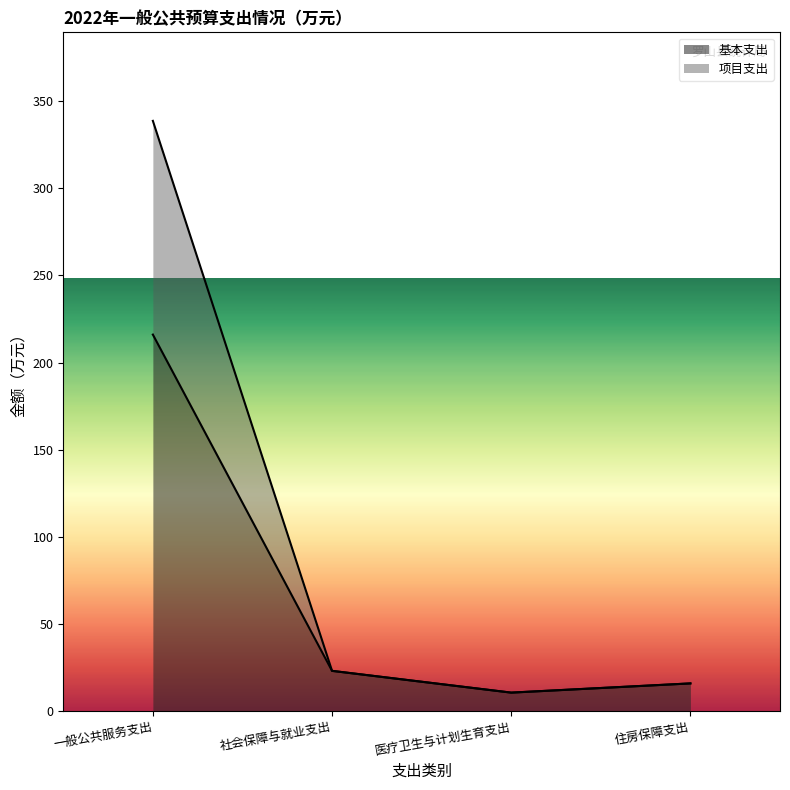

True or false: 基本支出 and 项目支出 intersect in this chart.

False